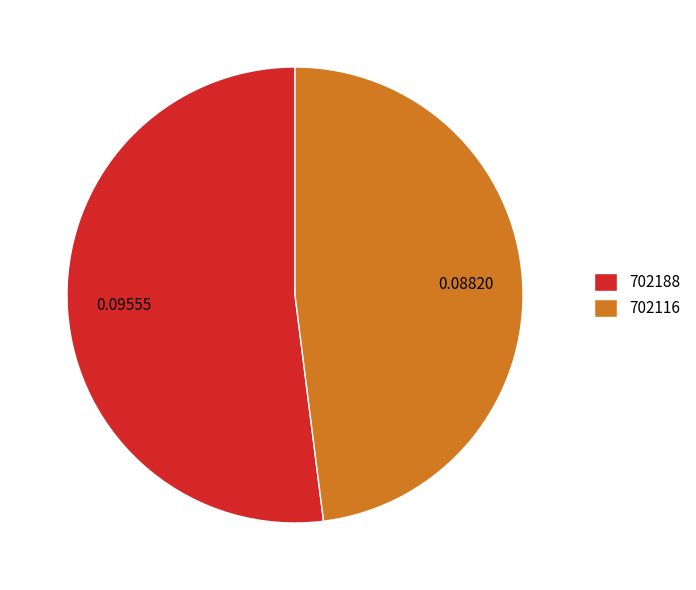

True or false: 702116 accounts for 48% of the total.

True